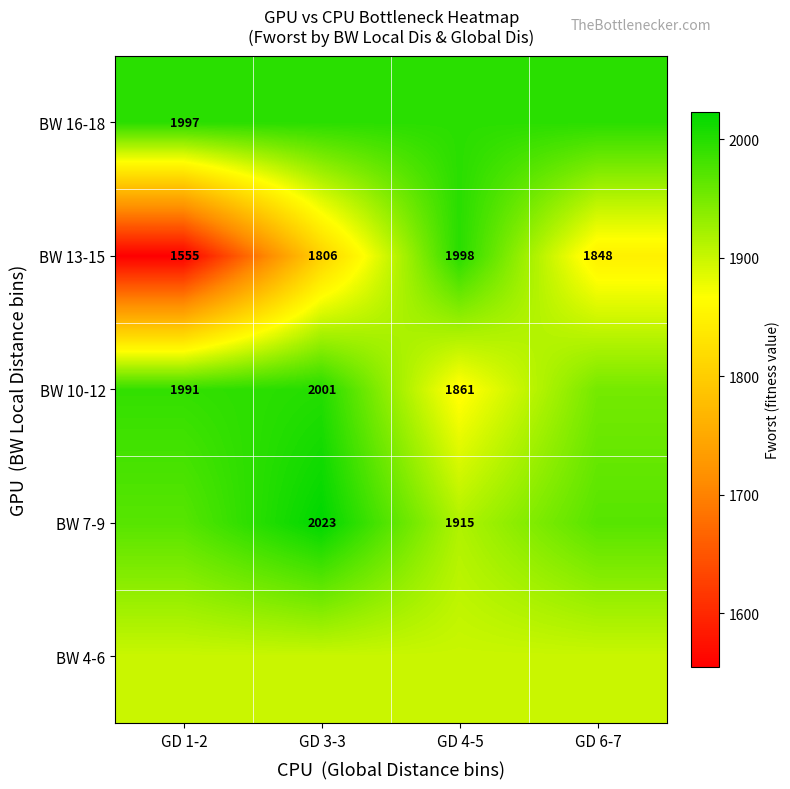

Between GD 3-3 and GD 6-7, which series saw the biggest shift?

BW 7-9